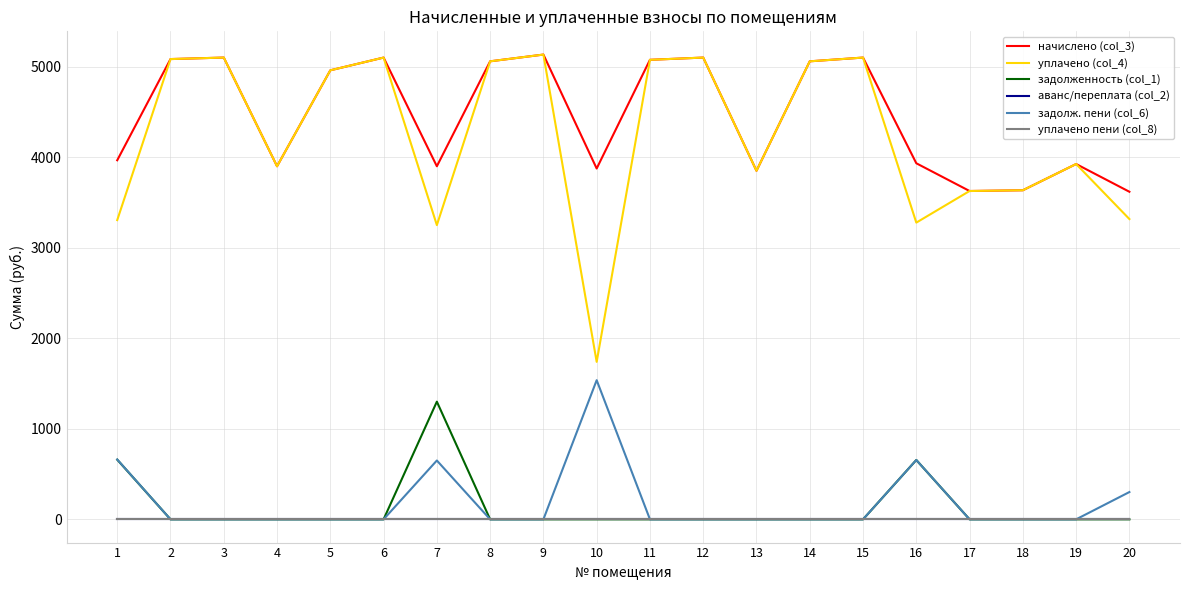

Where is аванс/переплата (col_2) nearest to the value 0?

1